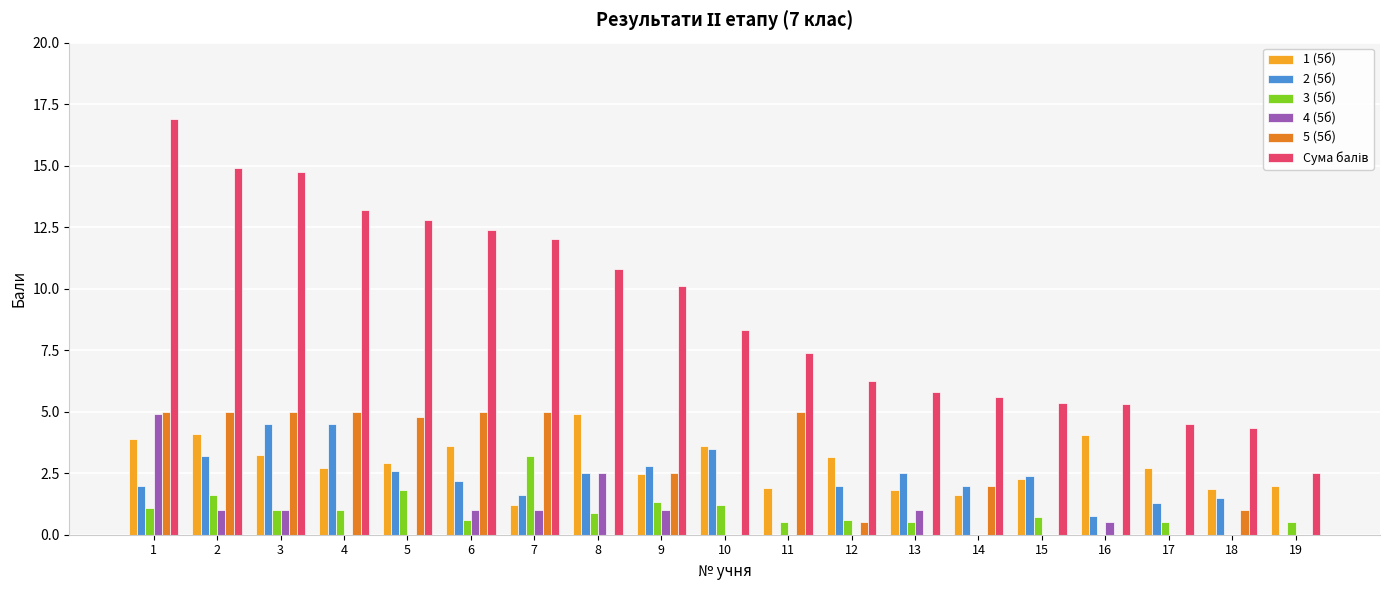

What is the total value across all series at 5?

24.9